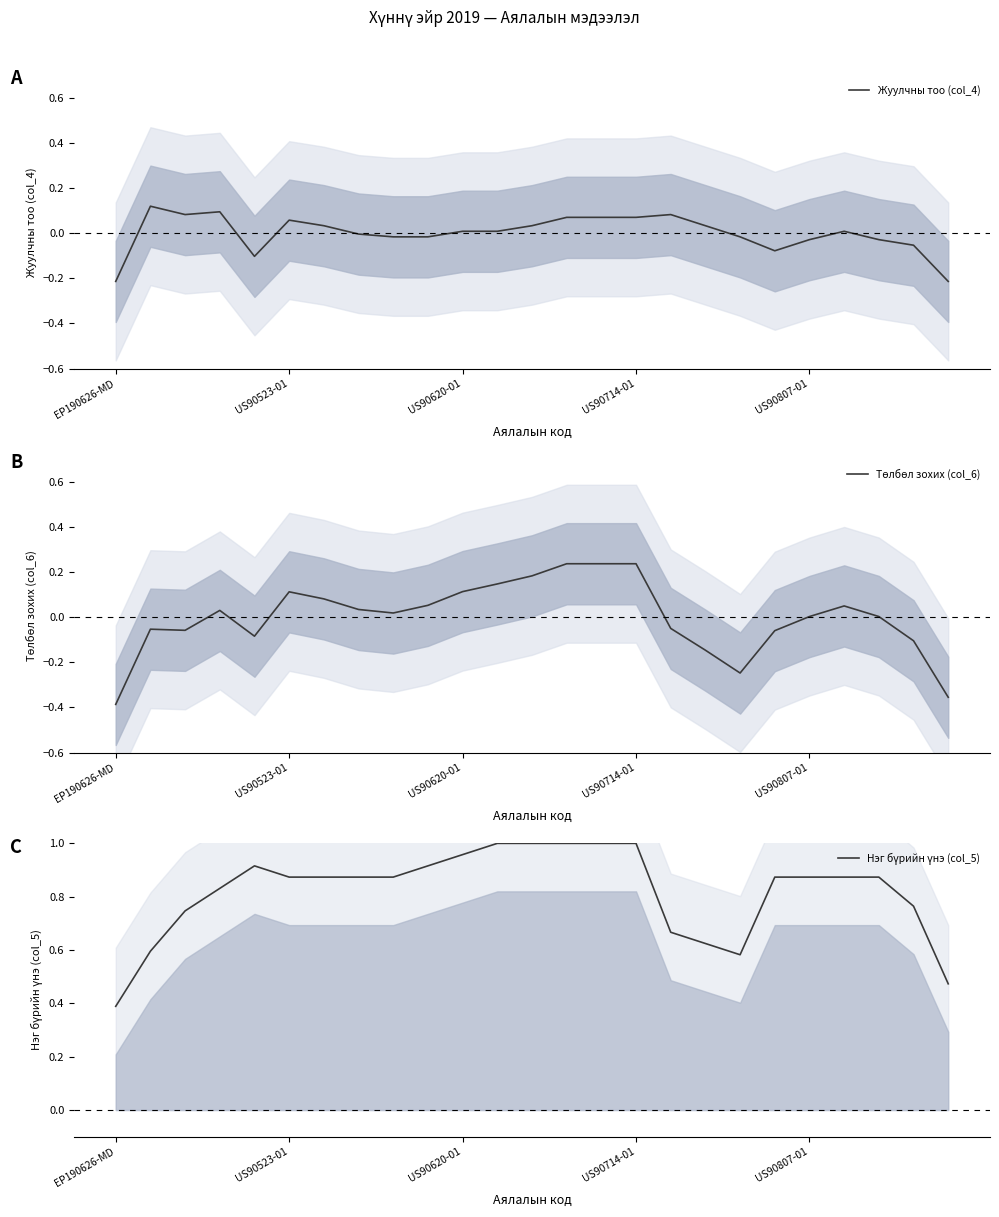

The Төлбөл зохих (col_6) series shows 0.0 at 8. True or false?

True